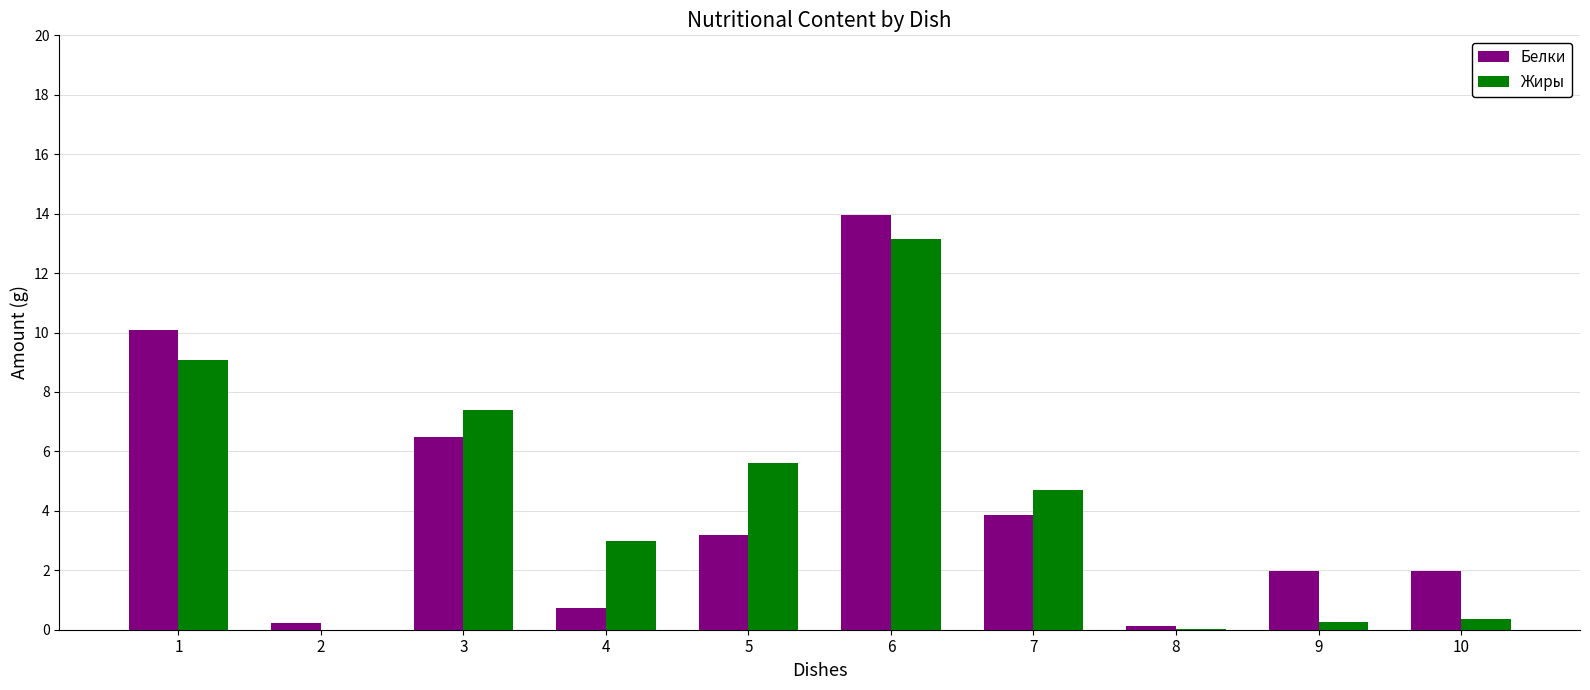

Between 5 and 10, which series saw the biggest shift?

Жиры